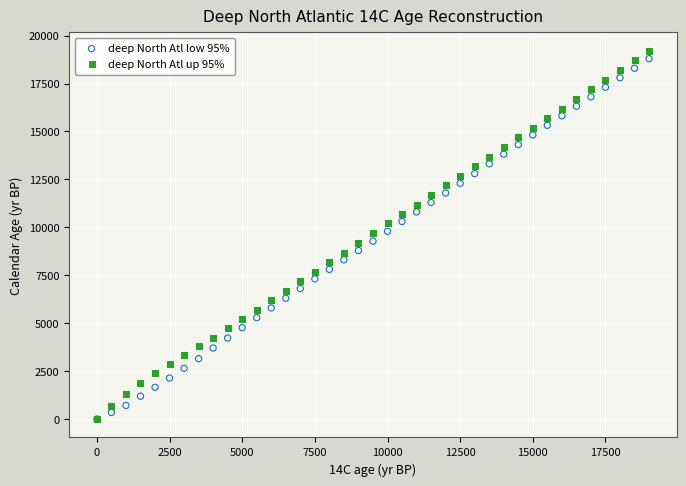

Which series reaches the maximum Y coordinate?

deep North Atl up 95%